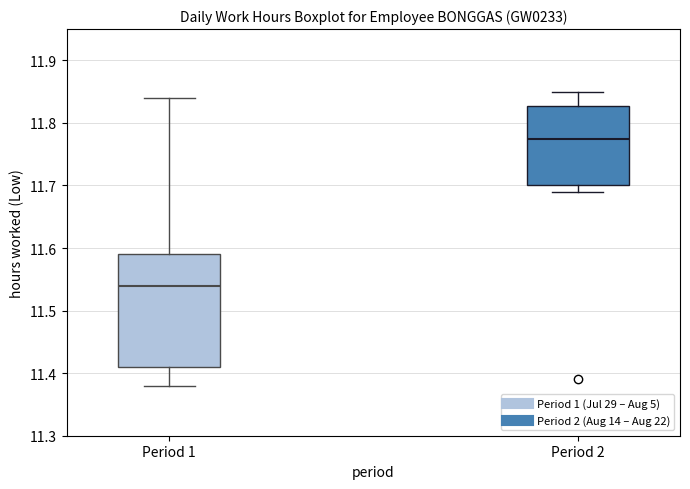

Which box is the tallest, from its lower edge to its upper edge?

Period 1